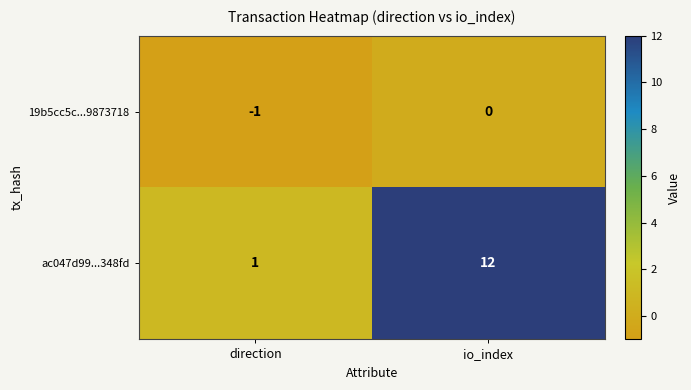

Where is 19b5cc5c...9873718 nearest to the value 0?

io_index